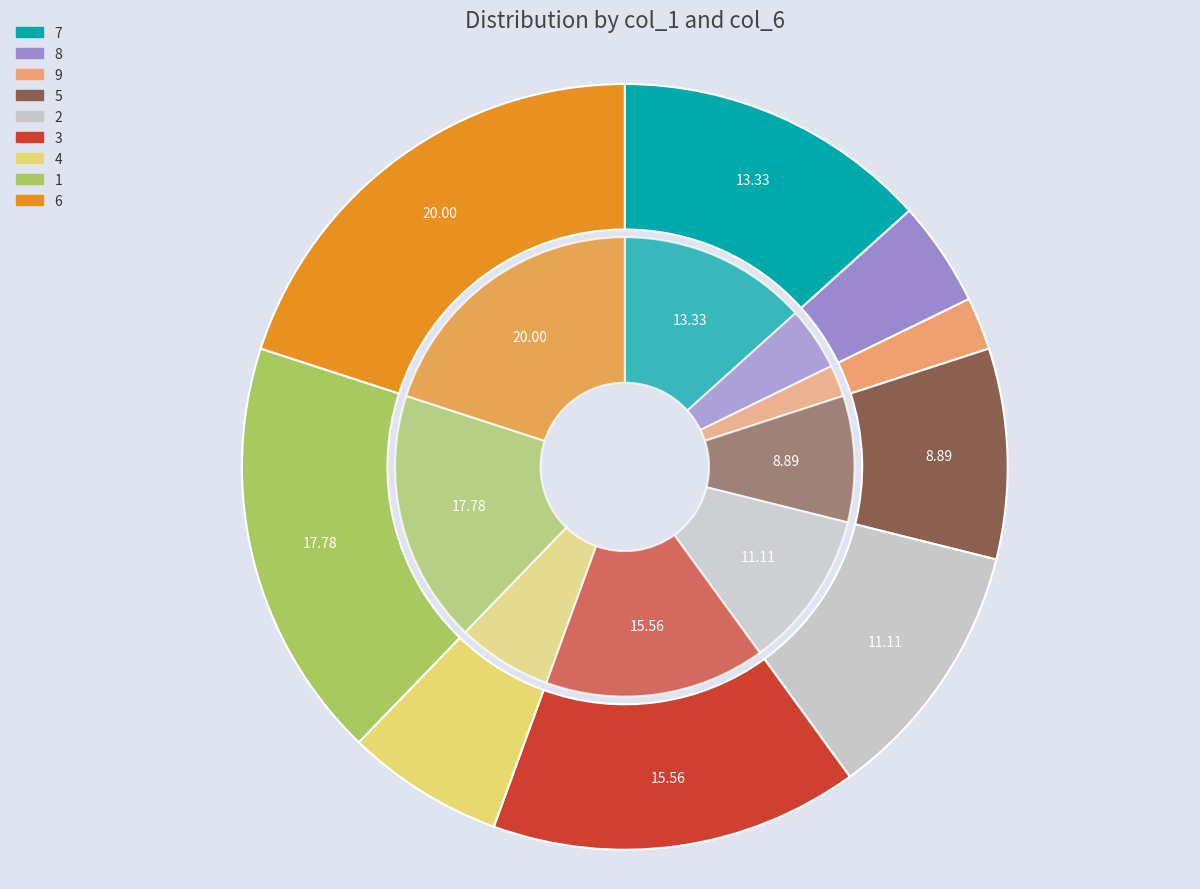

To the nearest percent, what percentage of the pie is 5?

9%